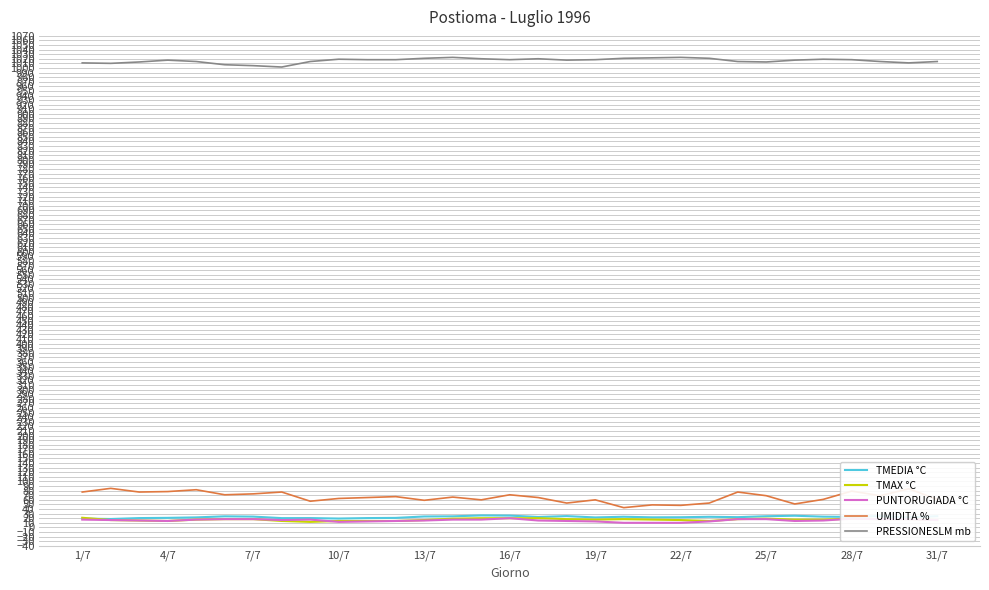

Which series has the widest spread of values?

UMIDITA %